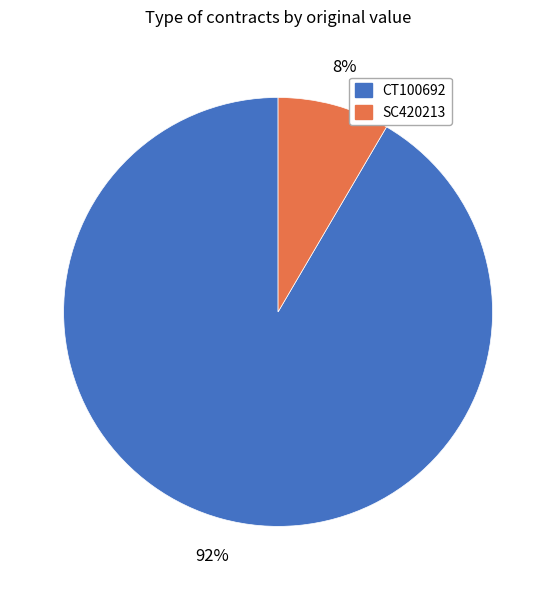

To the nearest percent, what is the average slice percentage?

50%